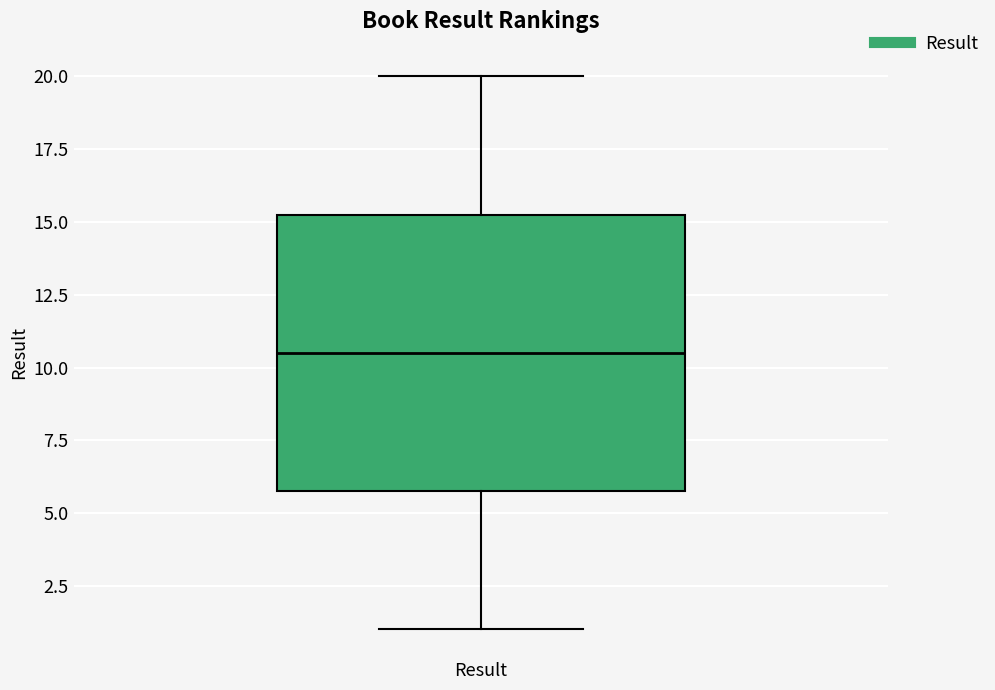

Read this box plot against the y-axis: the position of the median line, the range covered by the box, and the ends of both whiskers. The values are not printed on the chart, so give them approximately, as read against the axis.

median 10.5, box 6.0 to 15.5, whiskers 1.0 to 20.0